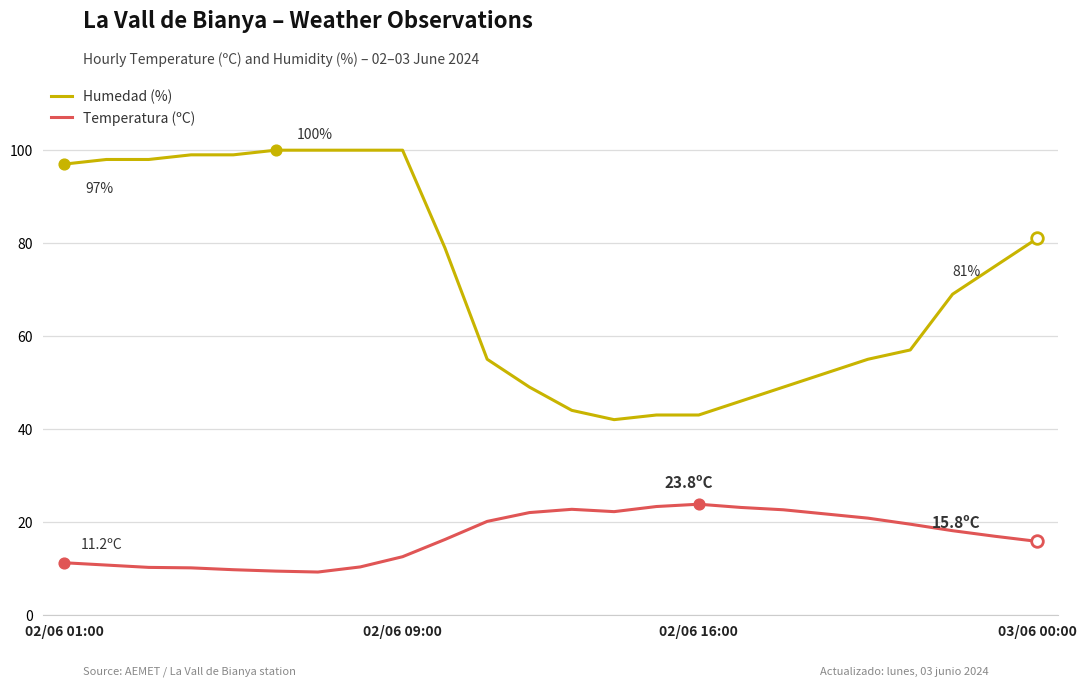

Rank the series by their average value, from highest to lowest.

Humedad (%), Temperatura (ºC)